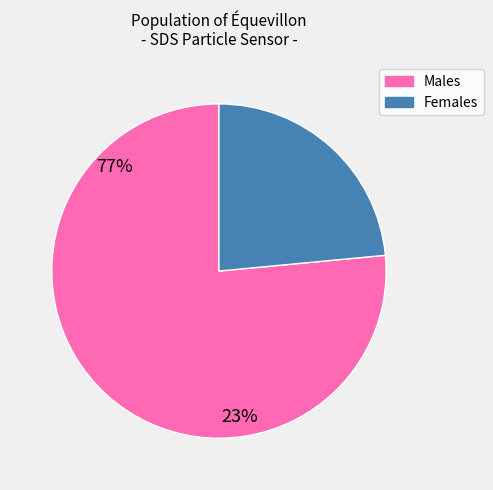

How many segments does this pie chart have?

2